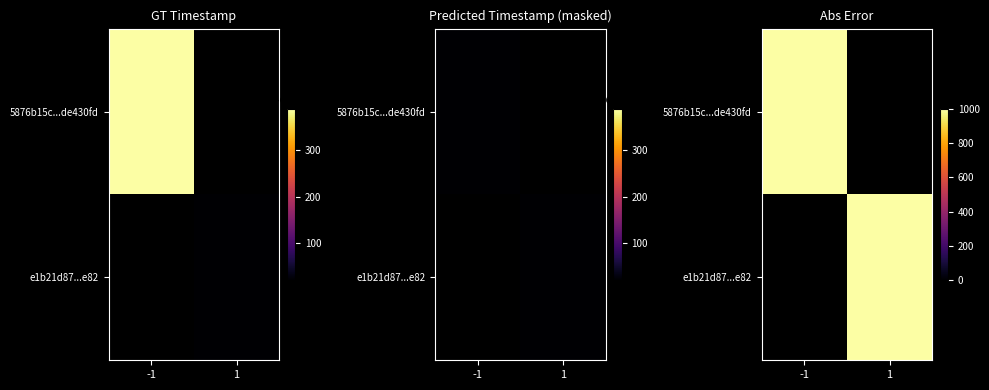

What is the difference between the highest and lowest values at time_stamp?

369